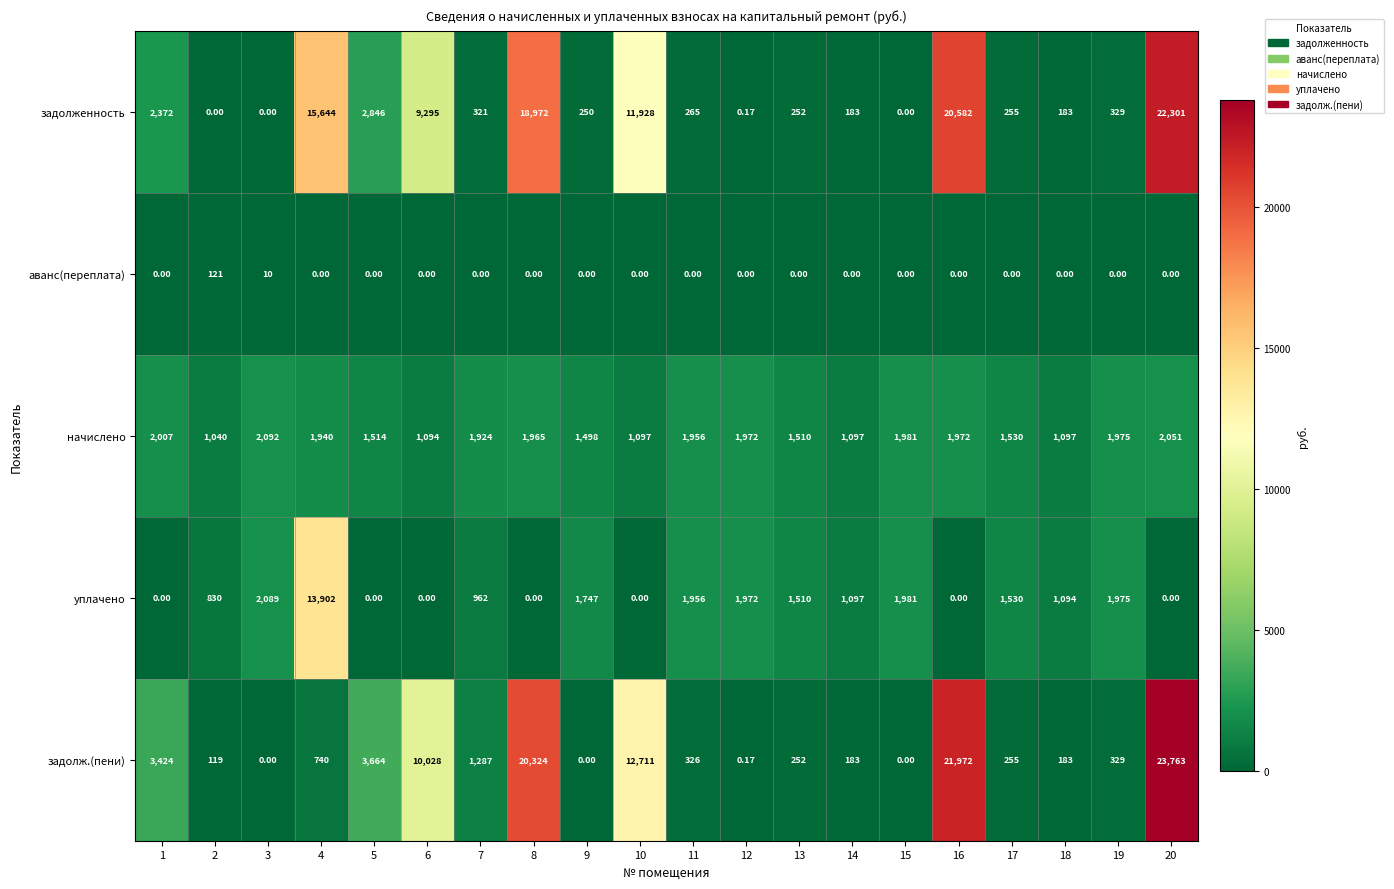

List the series in order of their peak value, highest first.

задолж.(пени), задолженность, уплачено, начислено, аванс(переплата)